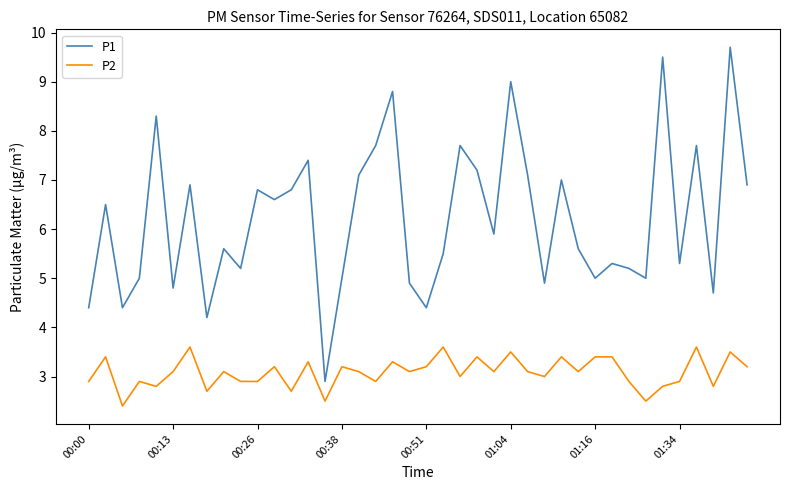

What are all the series names shown in the legend?

P1, P2